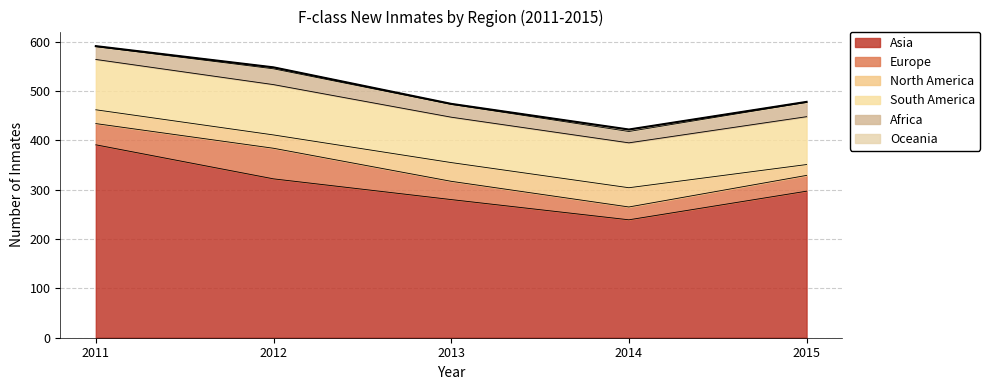

Which series has the largest total across all categories?

Asia